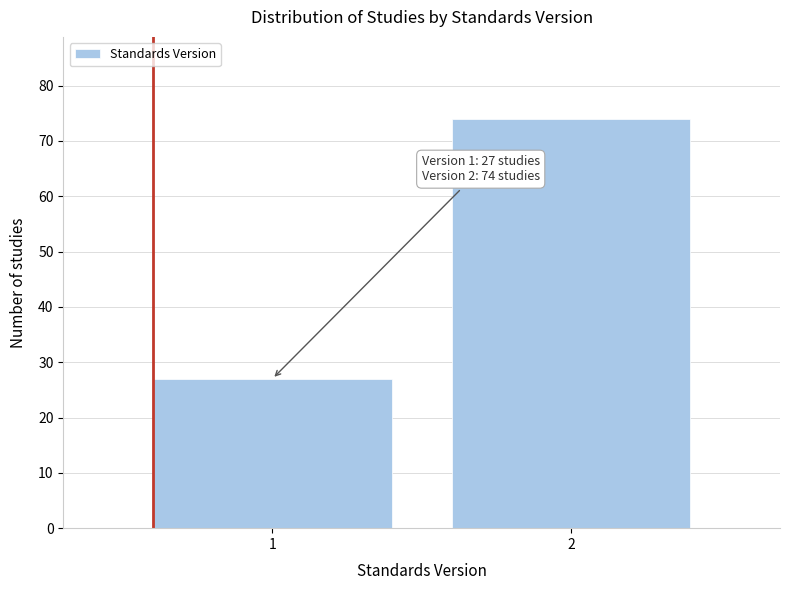

Reading right to left, transcribe all the data shown in this chart.

74	27